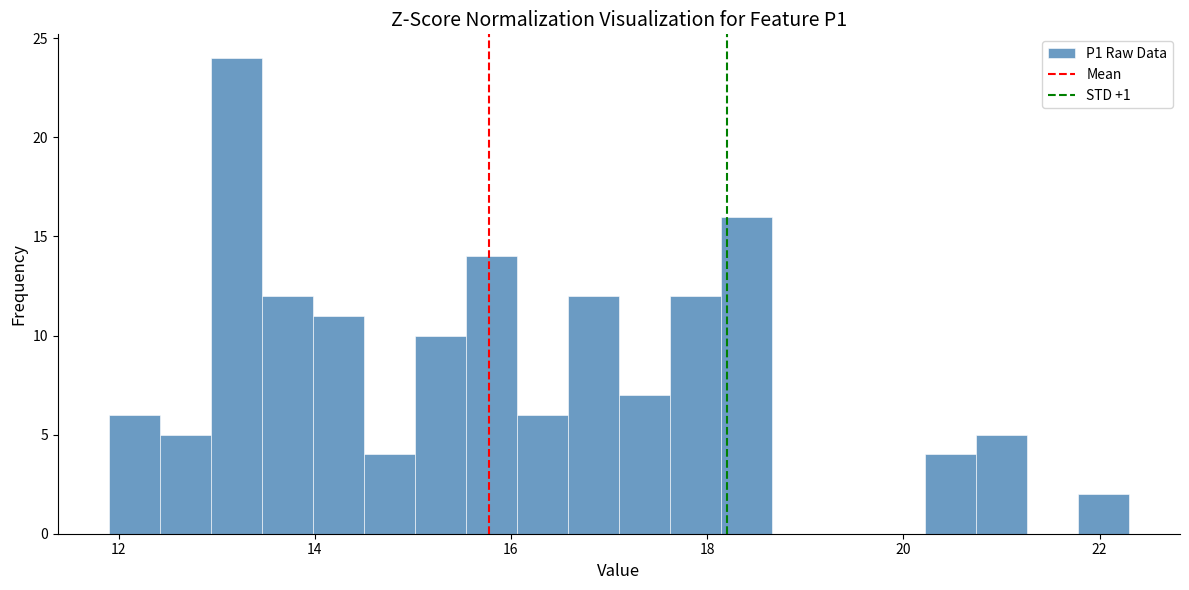

Around what value on the x-axis is the tallest bar? Give the approximate position of its centre, as read against the axis.

13.2